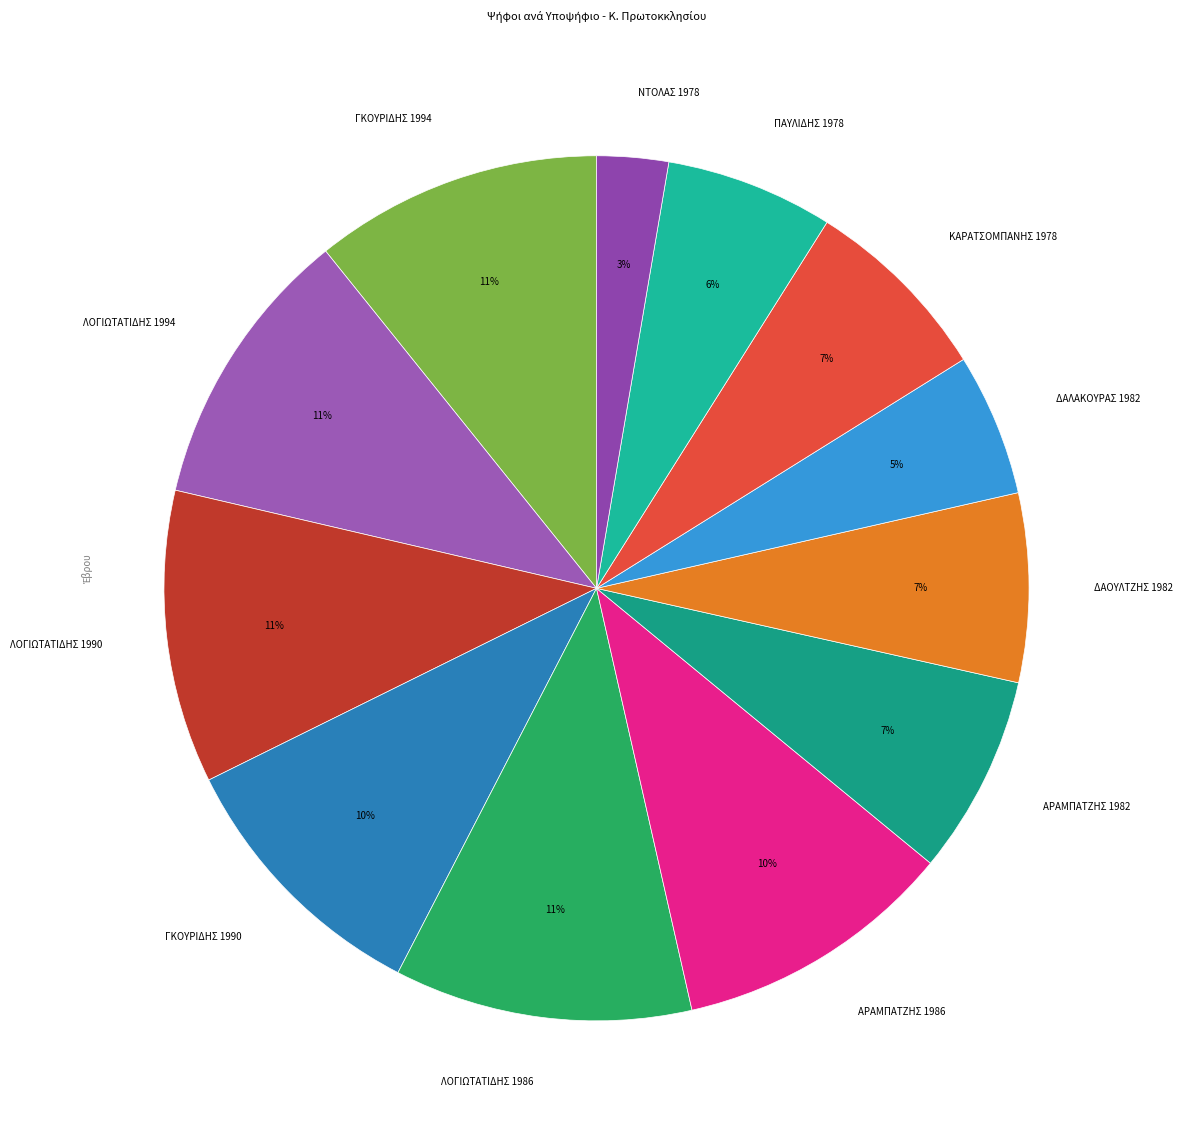

What percentage is the ΚΑΡΑΤΣΟΜΠΑΝΗΣ 1978 slice, to the nearest percent?

7%